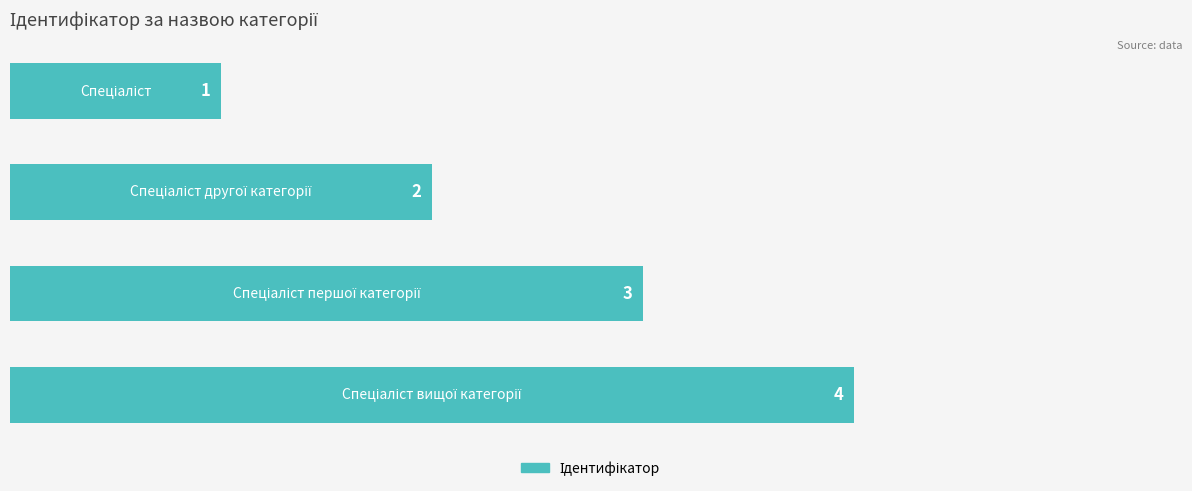

How many categories are shown in the chart?

4